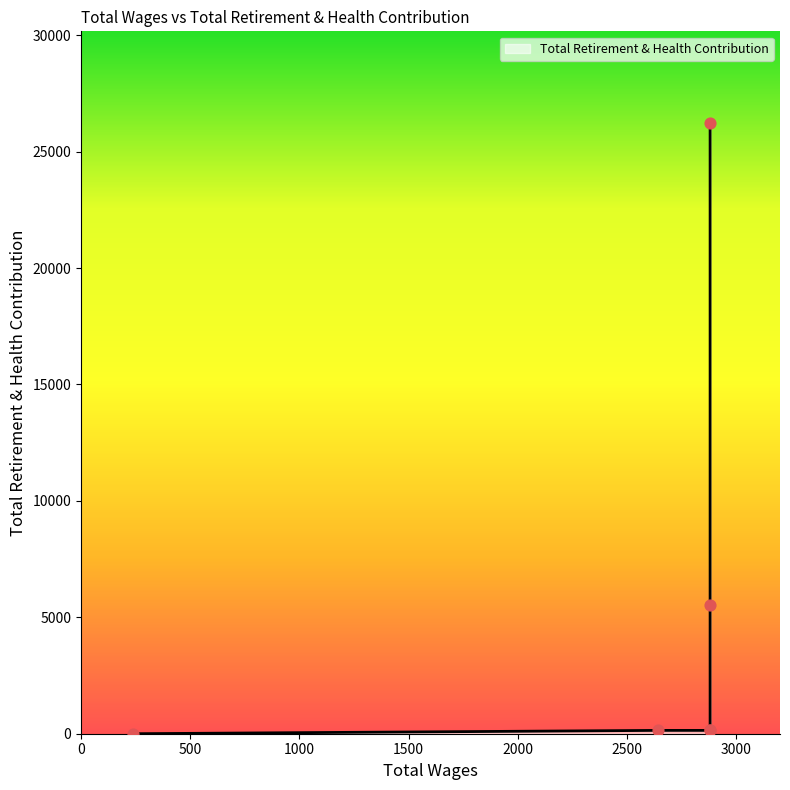

Between 2880.0 and 240.0, which is larger?

2880.0